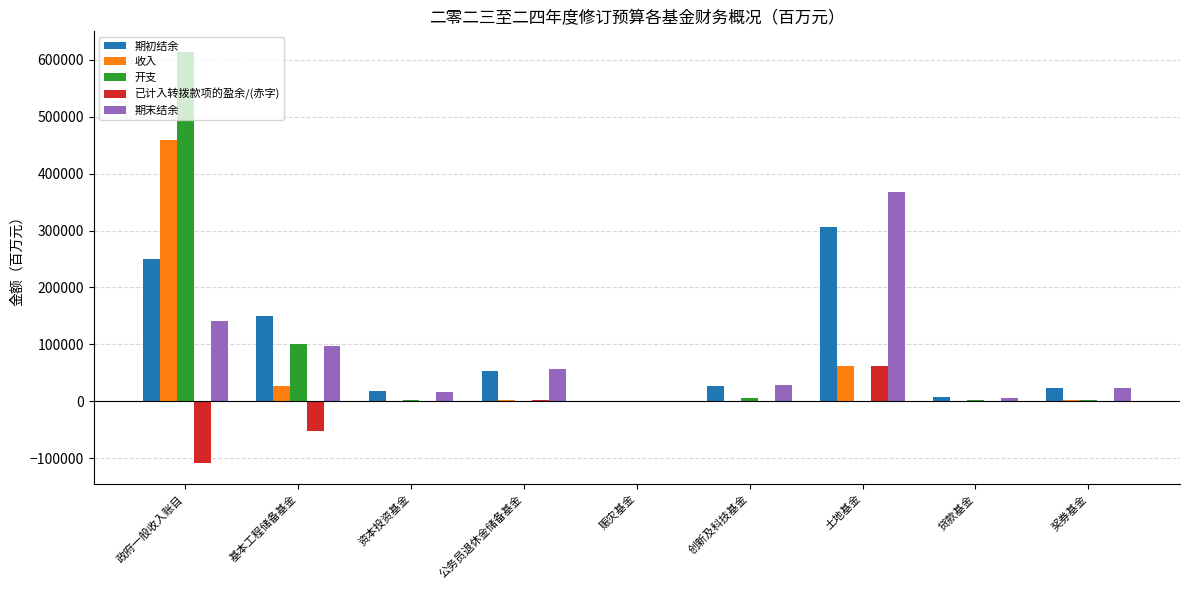

Where is 收入 nearest to the value 229946?

土地基金